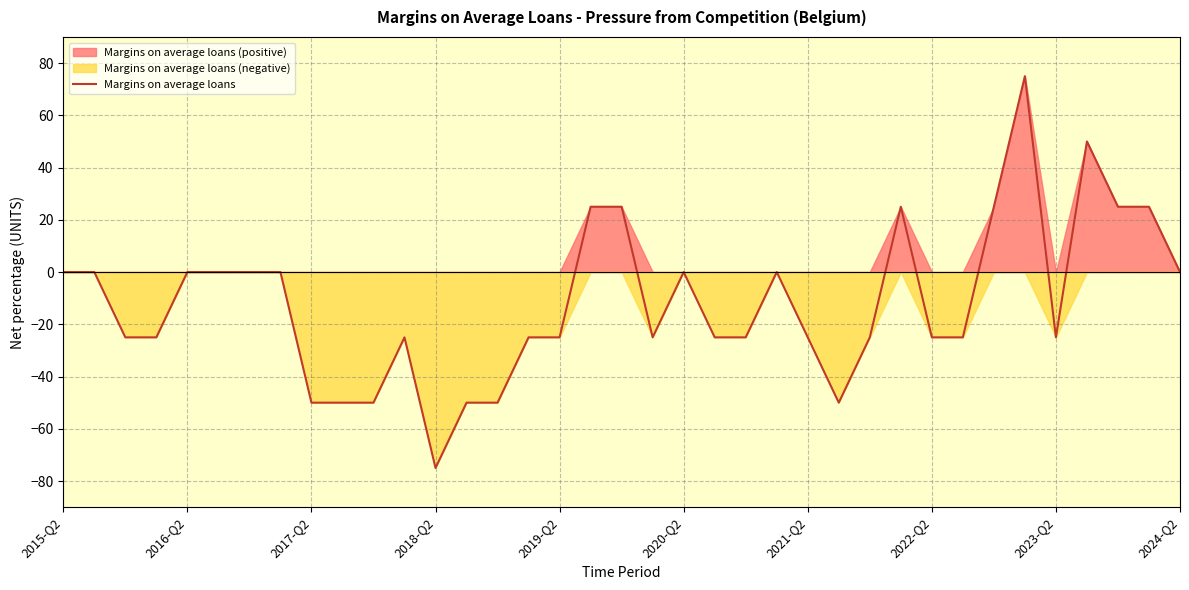

What is the lowest value of the Margins on average loans series?

-75